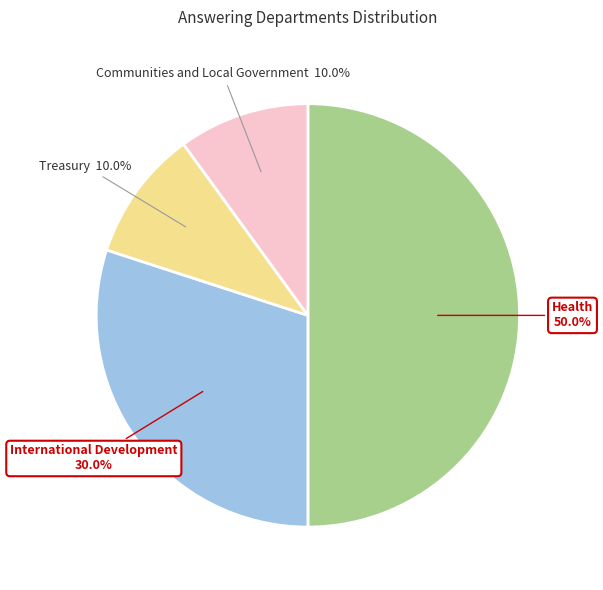

Does Communities and Local Government represent more than half of the total?

No